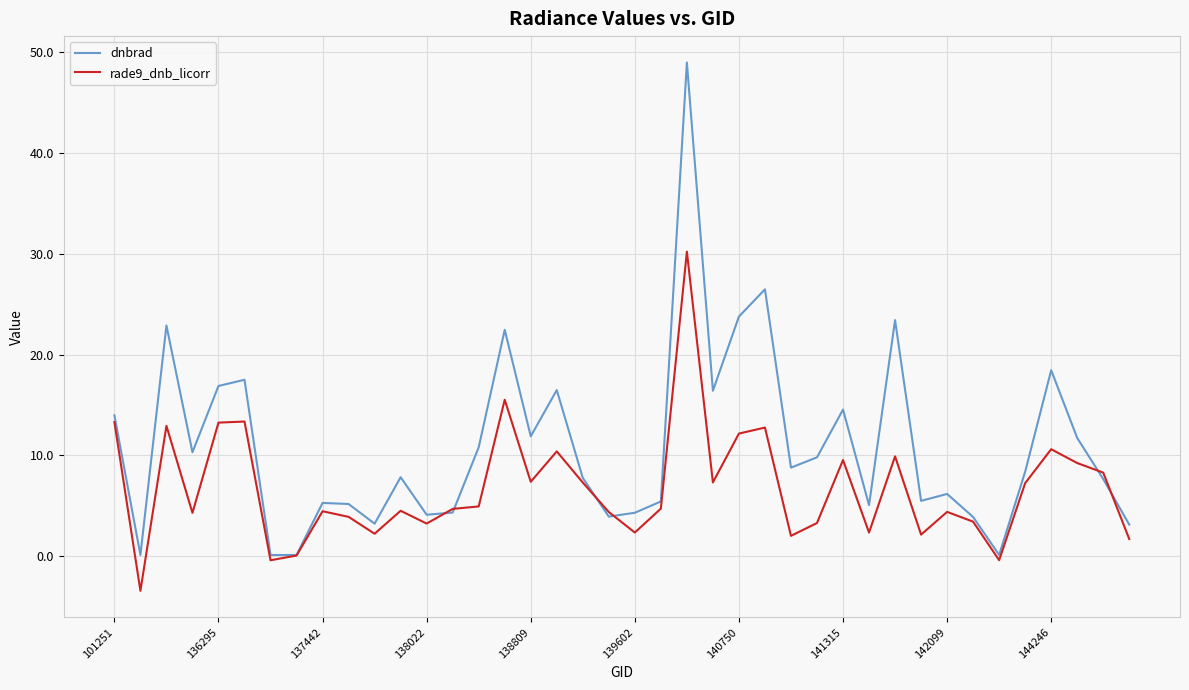

List the series in order of their peak value, lowest first.

rade9_dnb_licorr, dnbrad